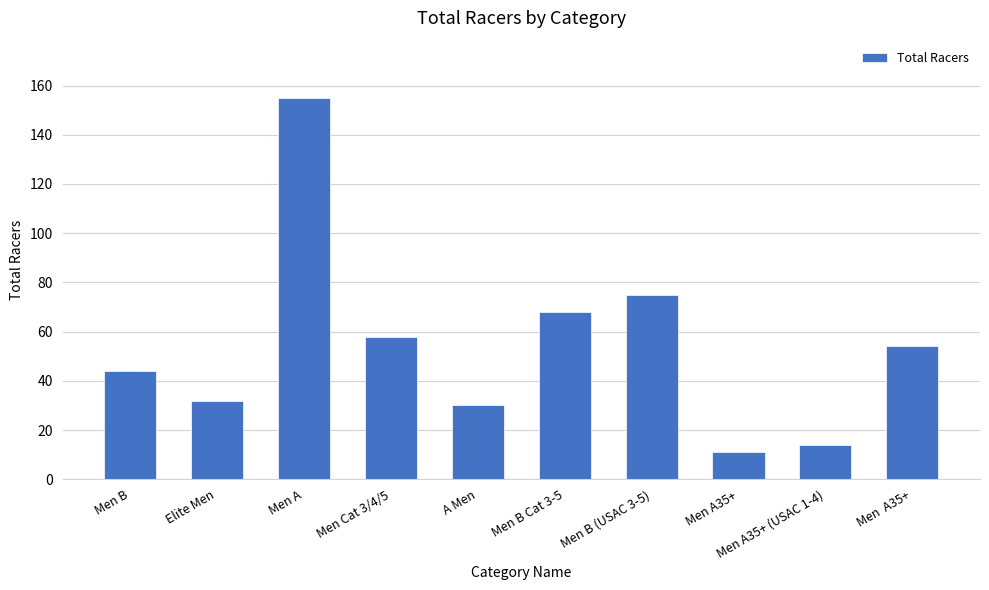

What is the sum of all values?

541